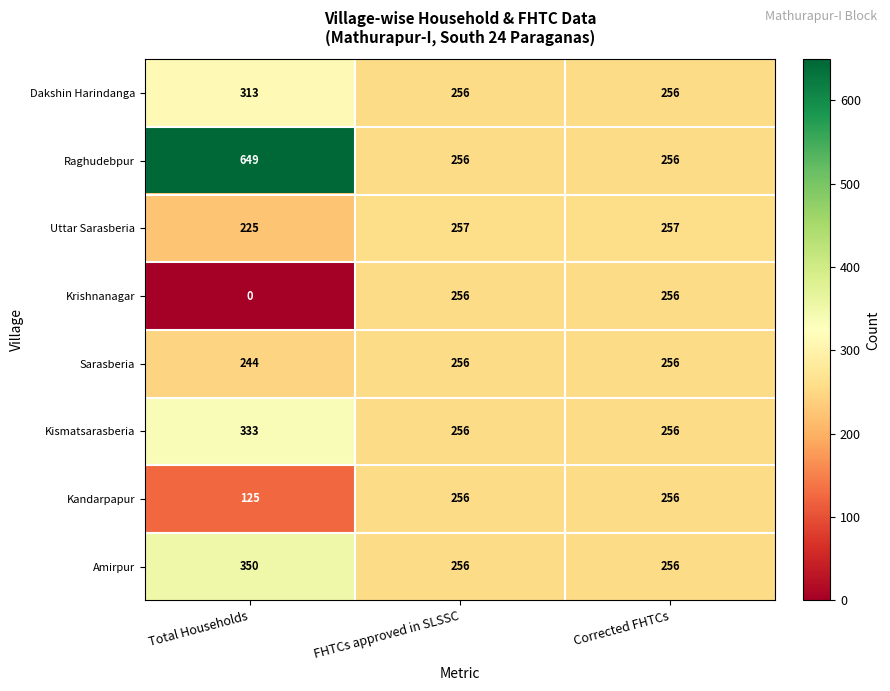

What is the total value across all series at Total Households?

2239